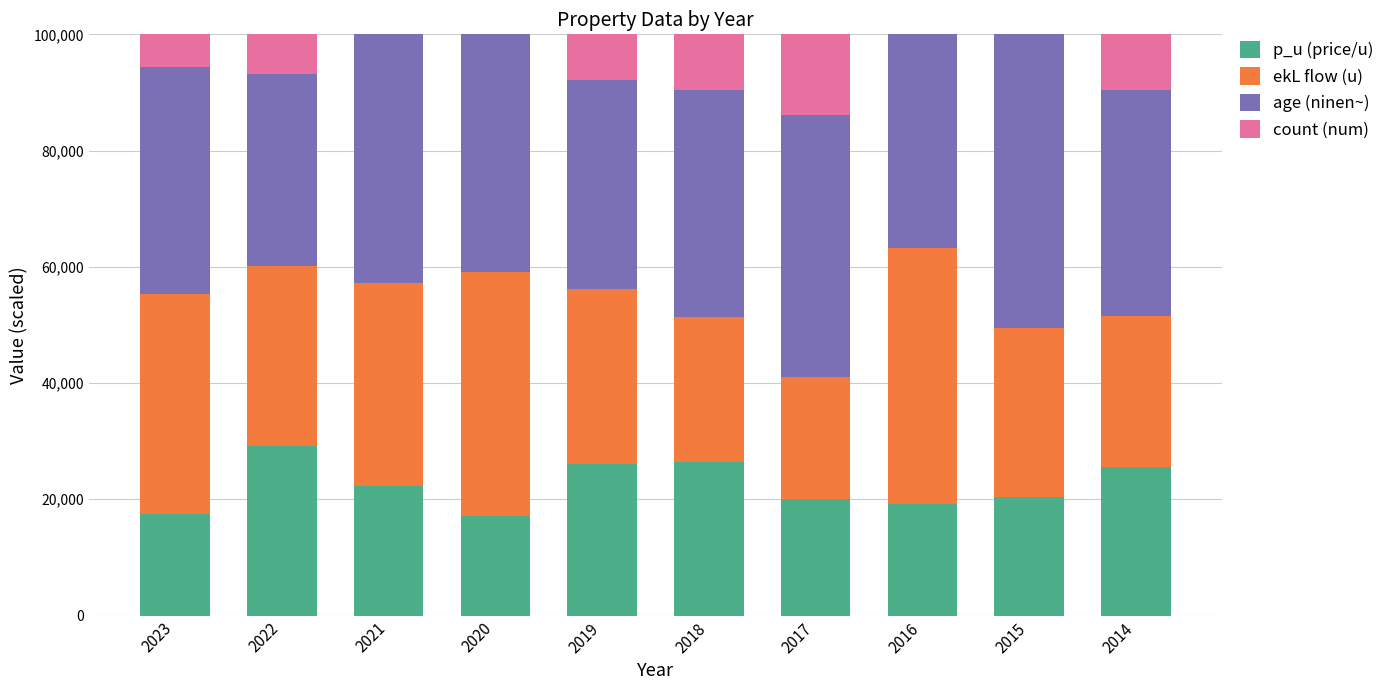

The value of p_u (price/u) at 2018 is 26400.0. True or false?

True